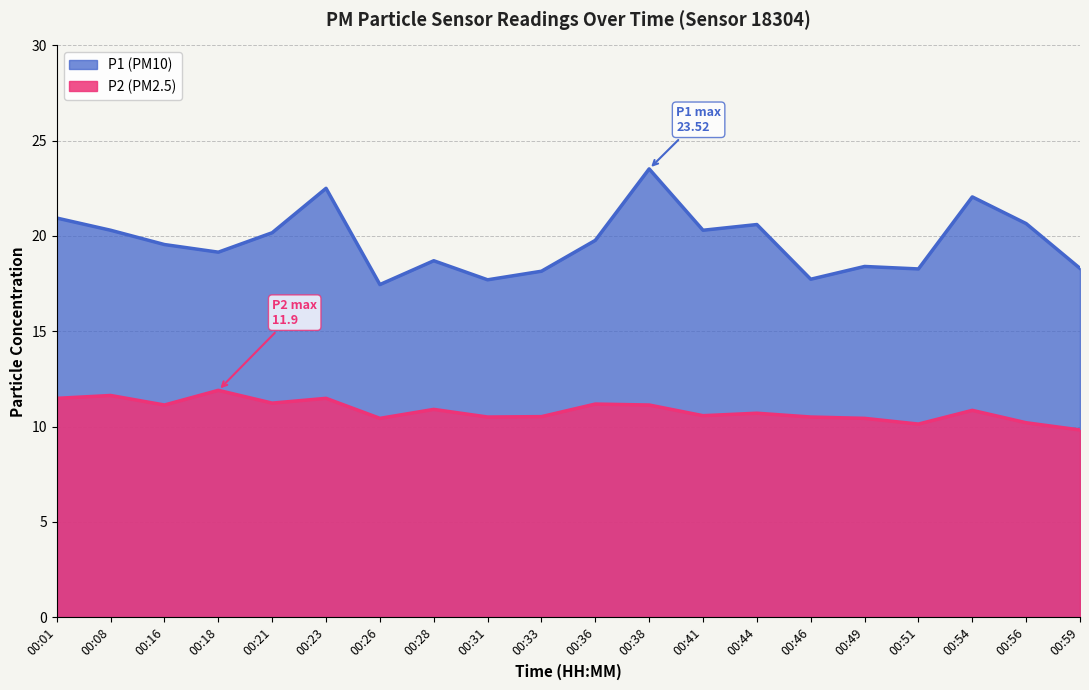

What is the difference between the highest and lowest values at 00:31?

7.2